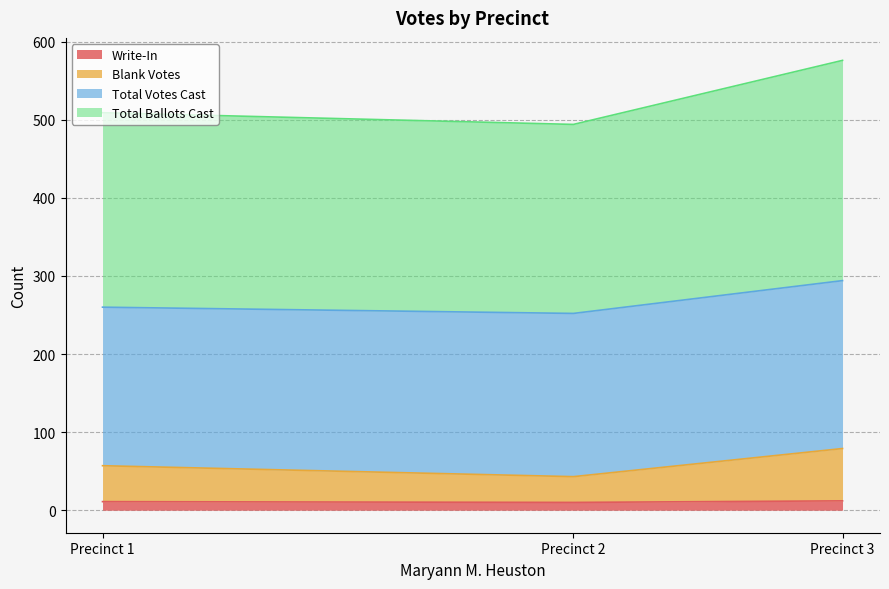

How many data points in Total Ballots Cast are above 509?

1